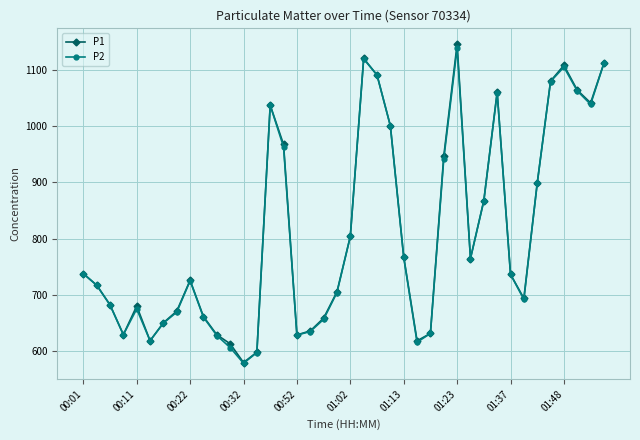

What is the minimum value shown in the chart?

578.7